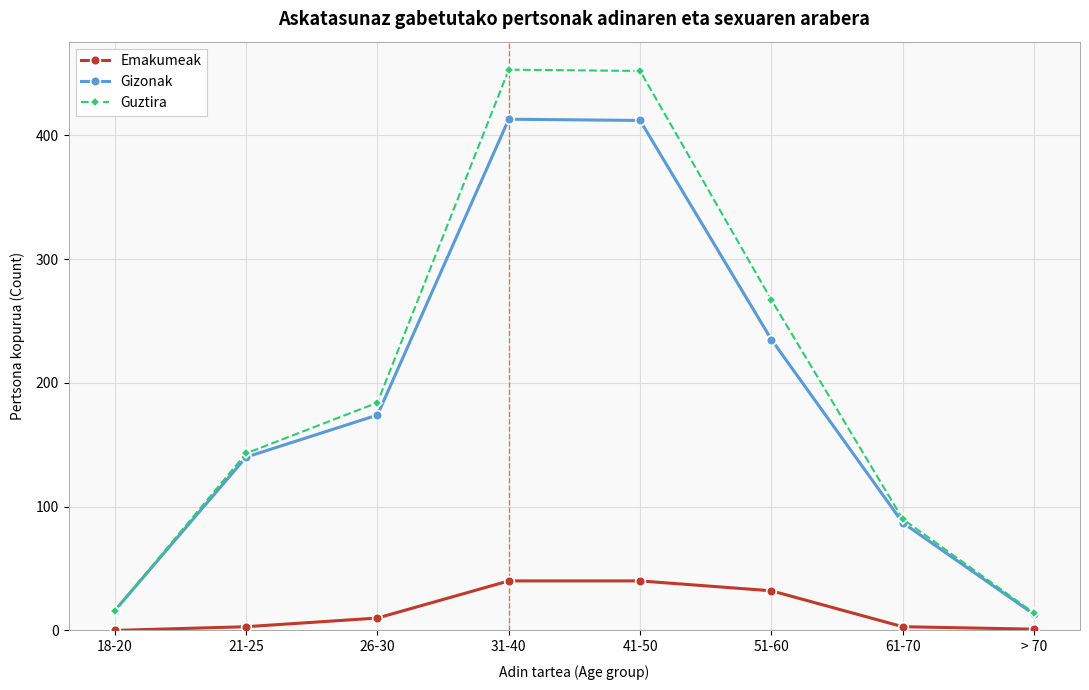

What is the difference between the maximum and minimum values in the Emakumeak series?

40